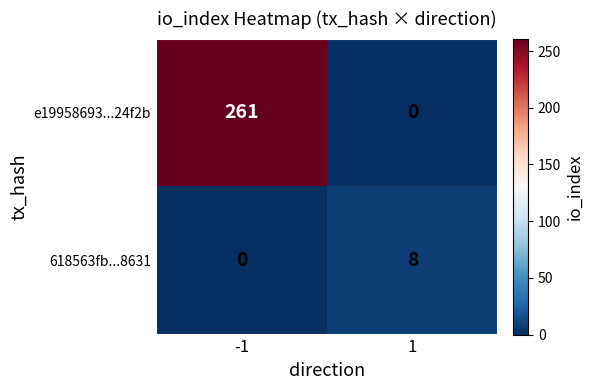

Reading left to right, what are all the values shown in this chart?

e19958693...24f2b: 261	0
618563fb...8631: 0	8